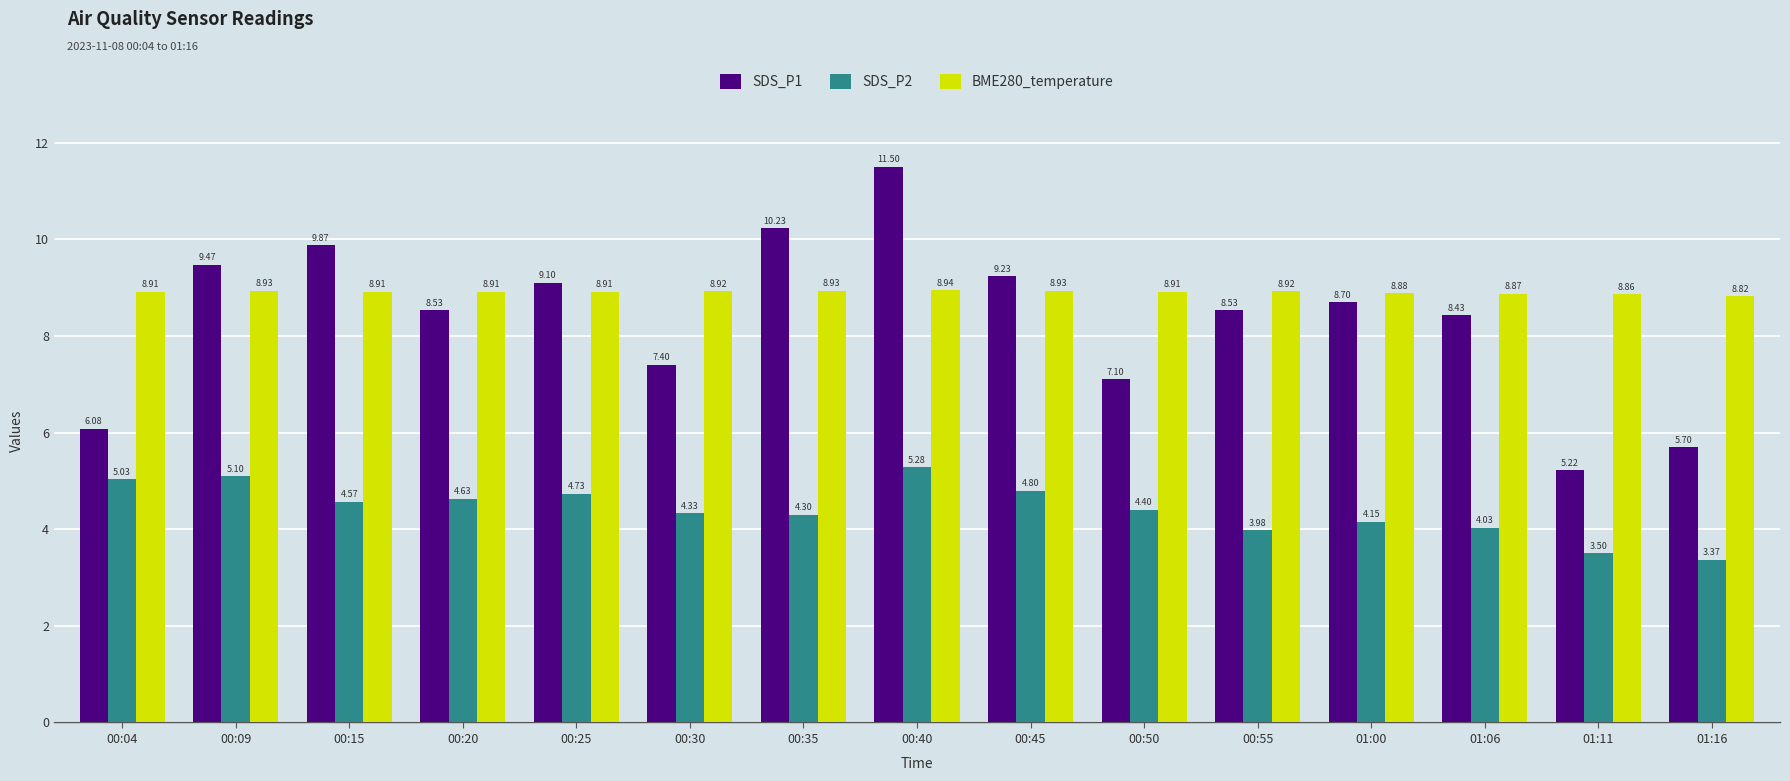

What is the approximate value of BME280_temperature at 00:35?

8.9